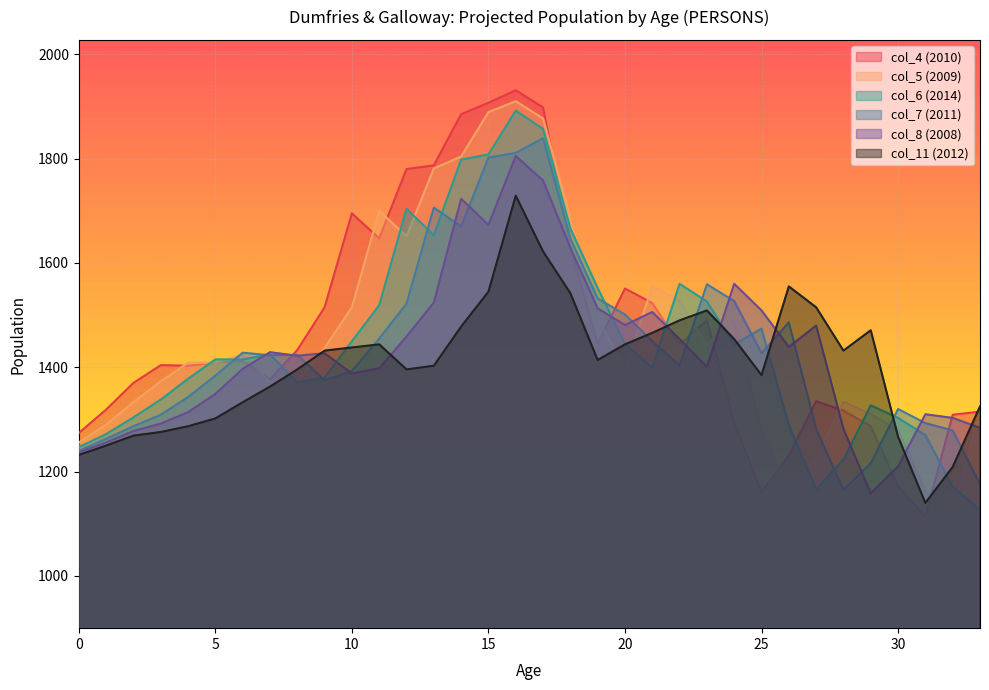

What are all the series names shown in the legend?

col_4 (2010), col_5 (2009), col_6 (2014), col_7 (2011), col_8 (2008), col_11 (2012)